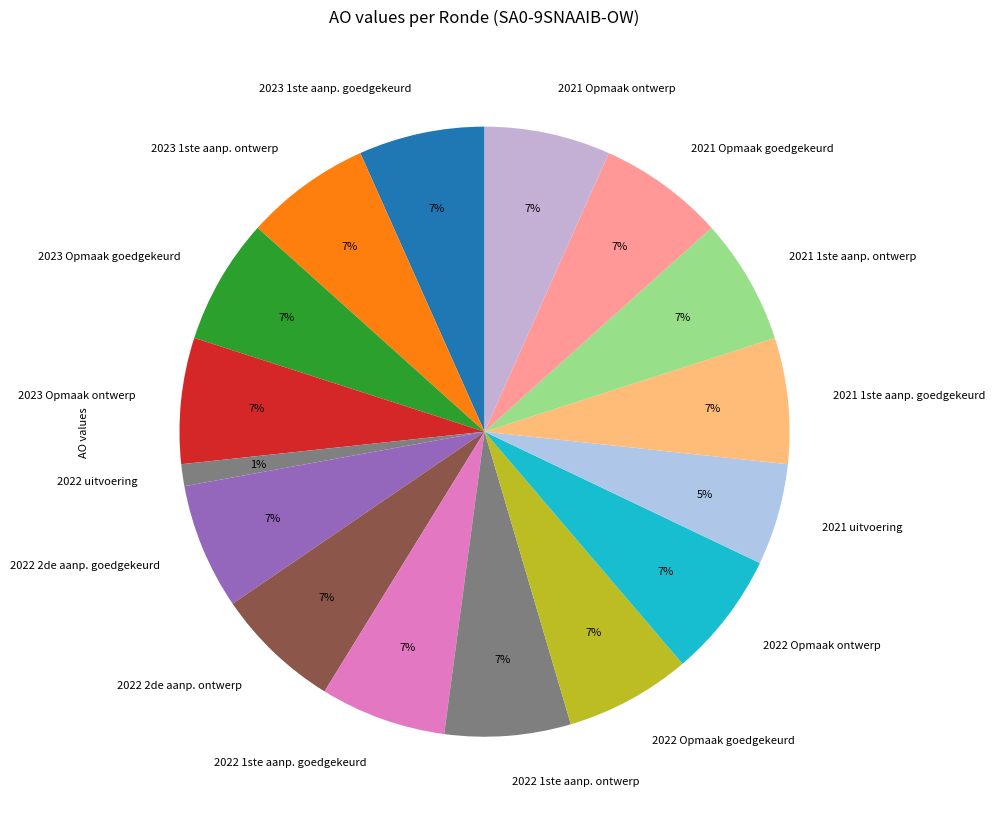

What is the ratio of the value at 2021 Opmaak ontwerp to the value at 2021 1ste aanp. goedgekeurd?

1.0